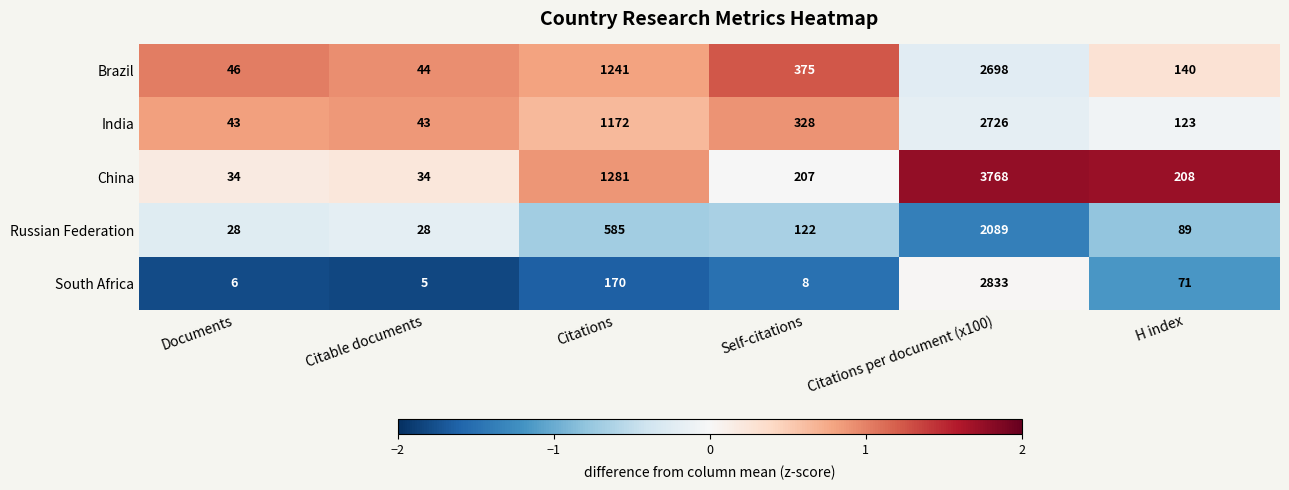

What is the difference between the India values at Citations and Documents?

1129